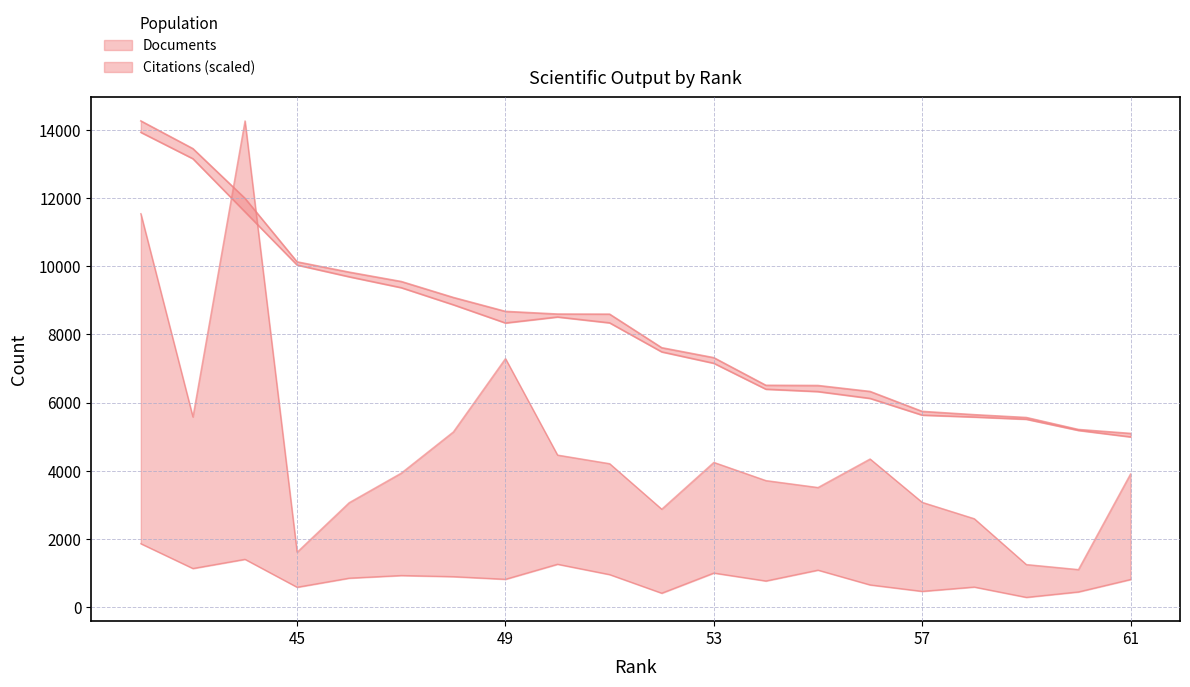

What is the smallest value displayed?

288.6